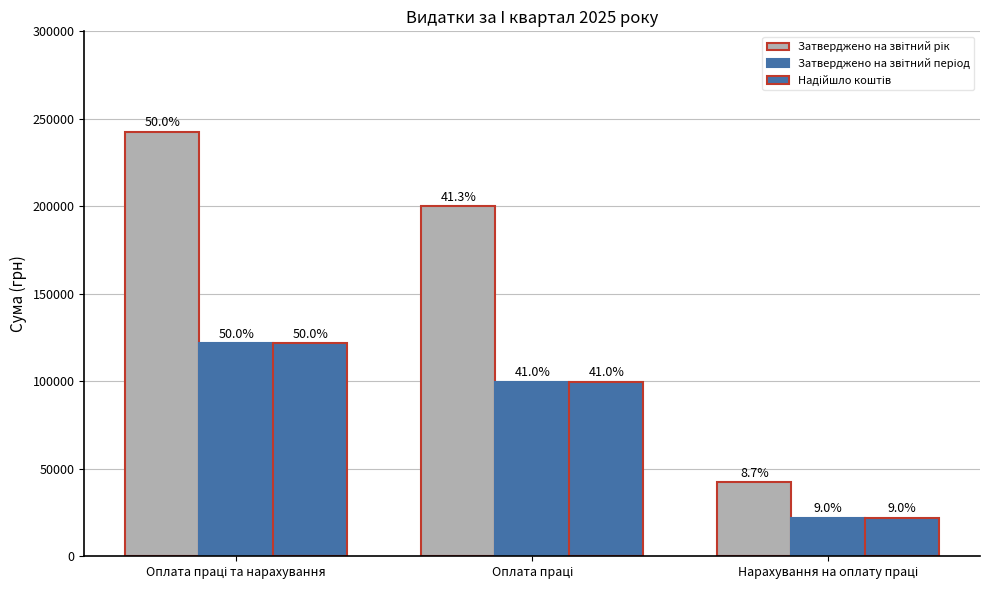

Are the bars horizontal?

No